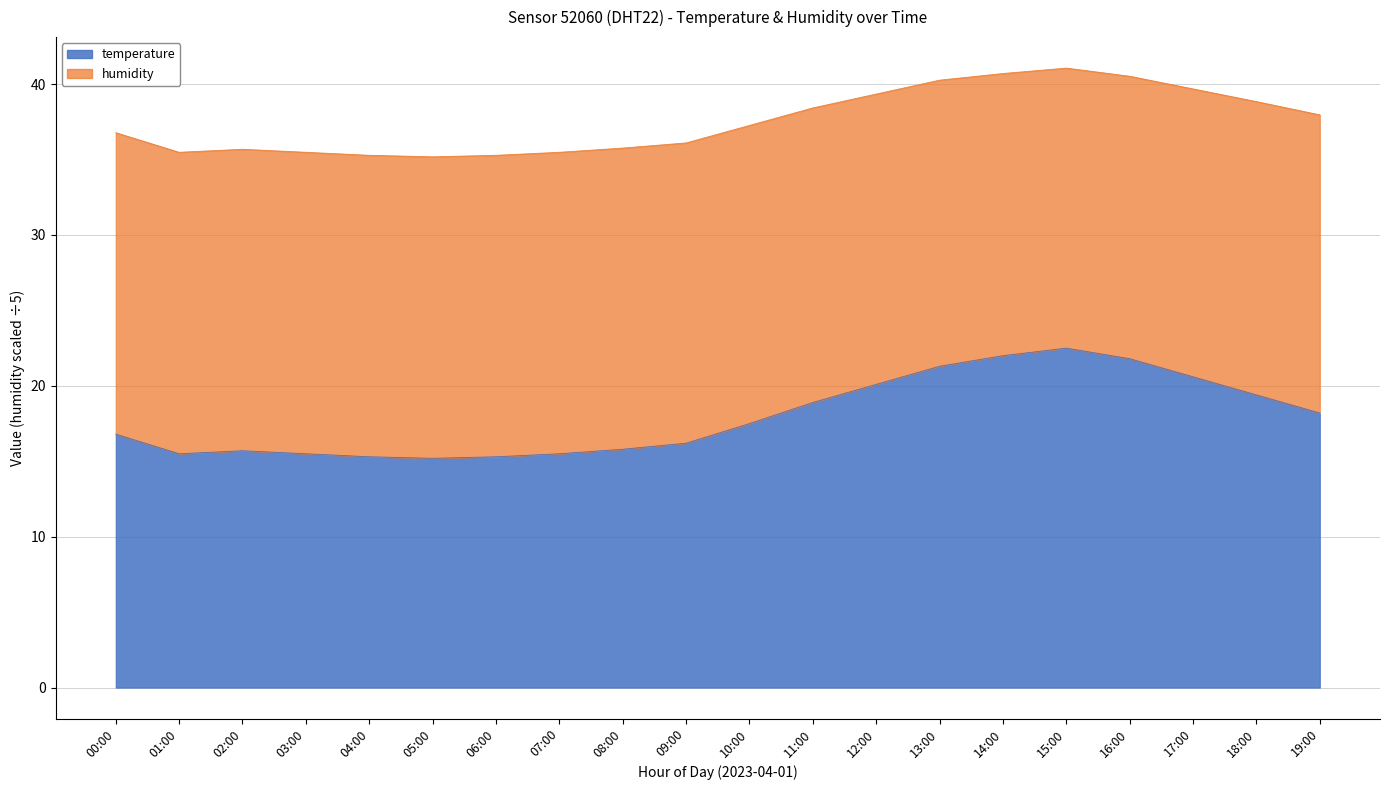

Reading left to right, what are all the values shown in this chart?

00:00=16.8	01:00=15.5	02:00=15.7	03:00=15.5	04:00=15.3	05:00=15.2	06:00=15.3	07:00=15.5	08:00=15.8	09:00=16.2	10:00=17.5	11:00=18.9	12:00=20.1	13:00=21.3	14:00=22.0	15:00=22.5	16:00=21.8	17:00=20.6	18:00=19.4	19:00=18.2